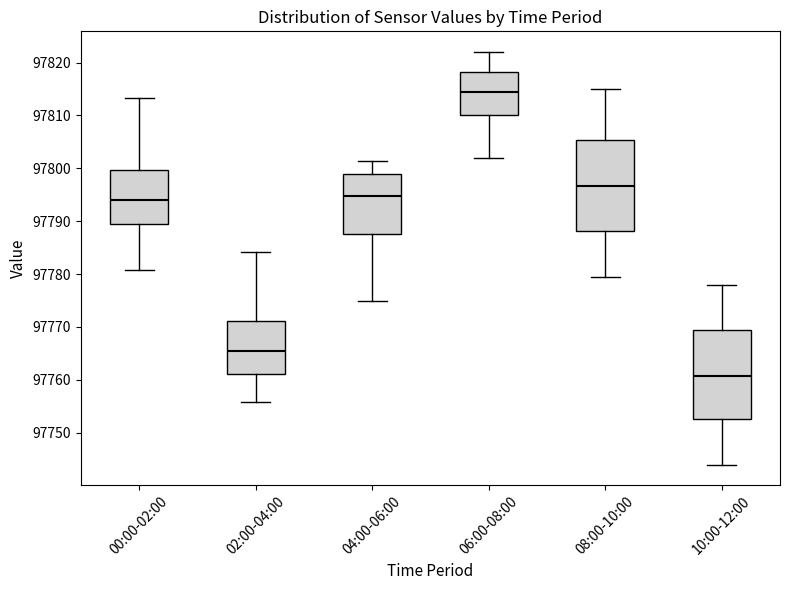

Which box has the lowest median line?

10:00-12:00